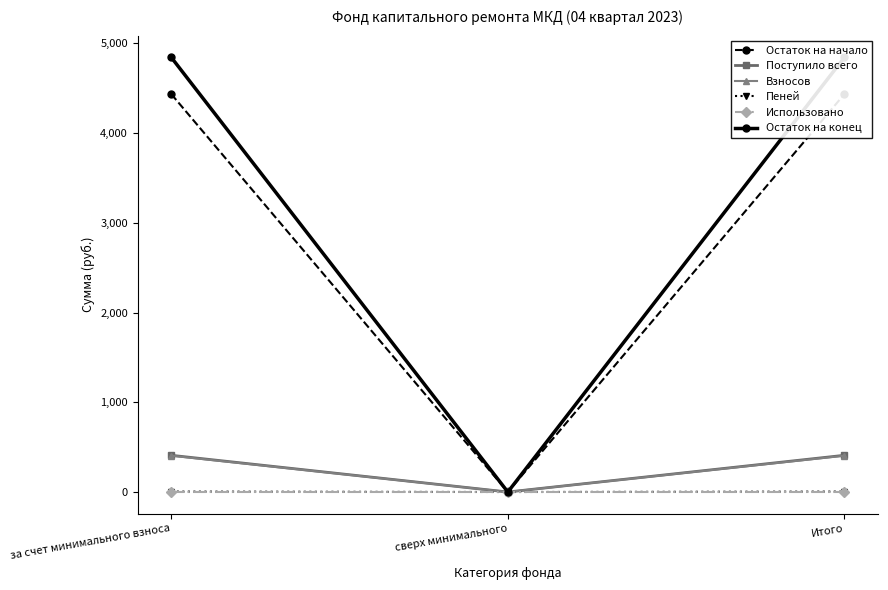

Is it true that Использовано equals 0.0 at Итого?

True